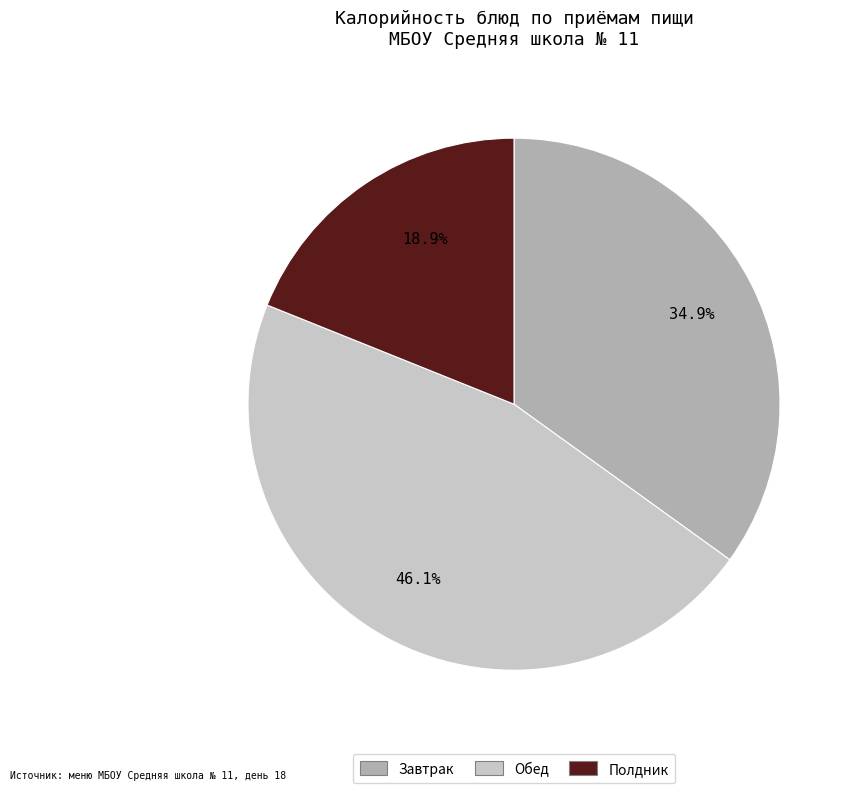

Is there a majority slice in this chart?

No